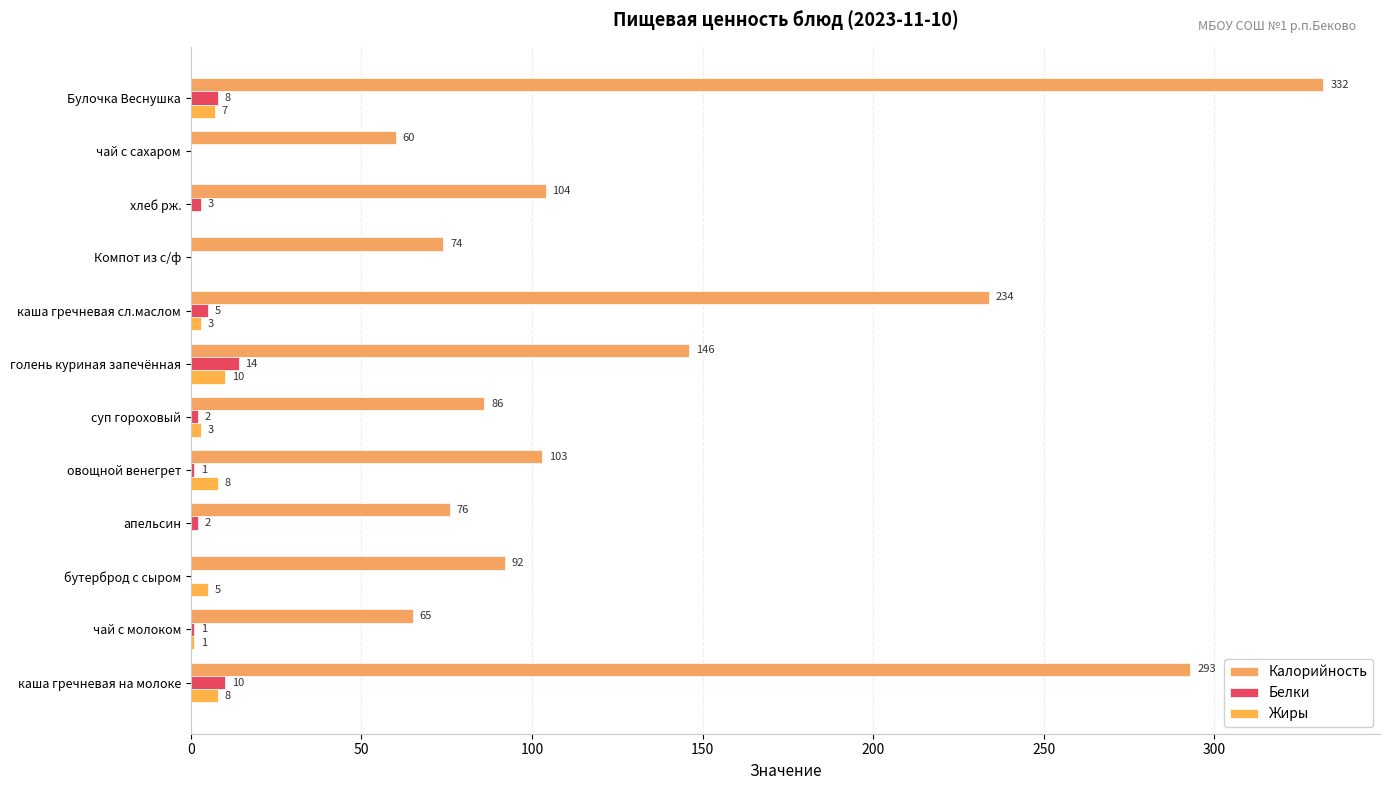

How many series are shown in this chart?

3